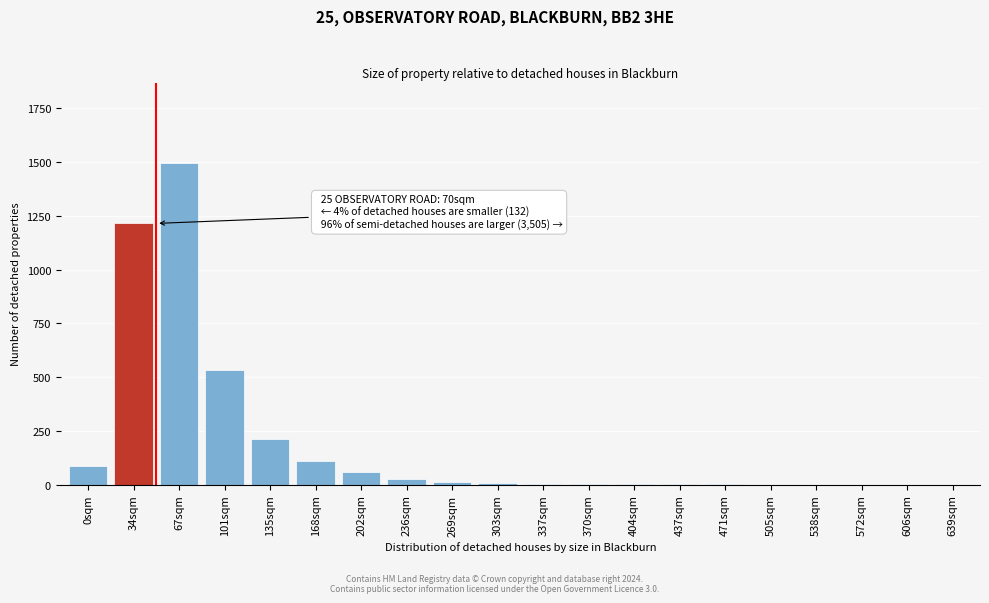

What is the maximum value shown in the chart?

1496